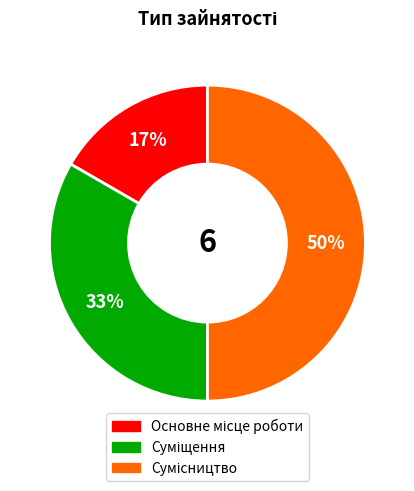

Count the number of slices in the pie.

3